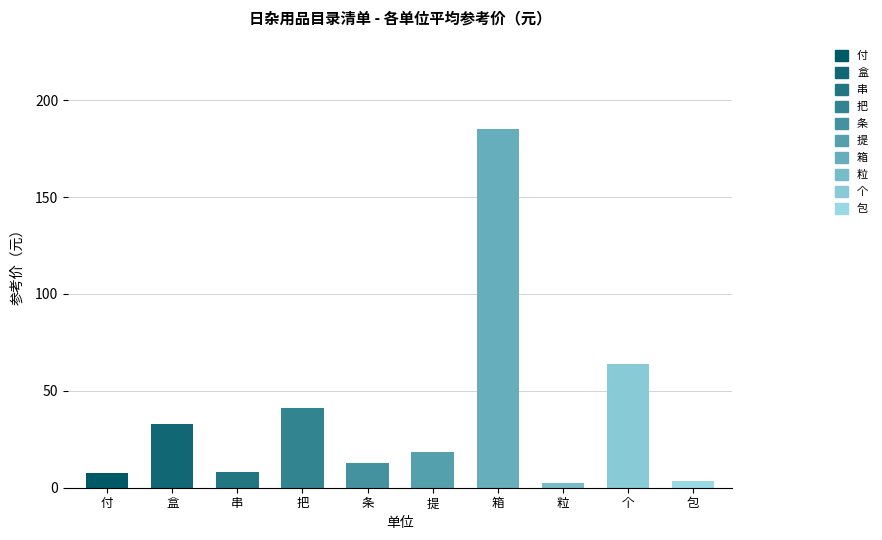

What is the ratio of the value at 包 to the value at 个?

0.1